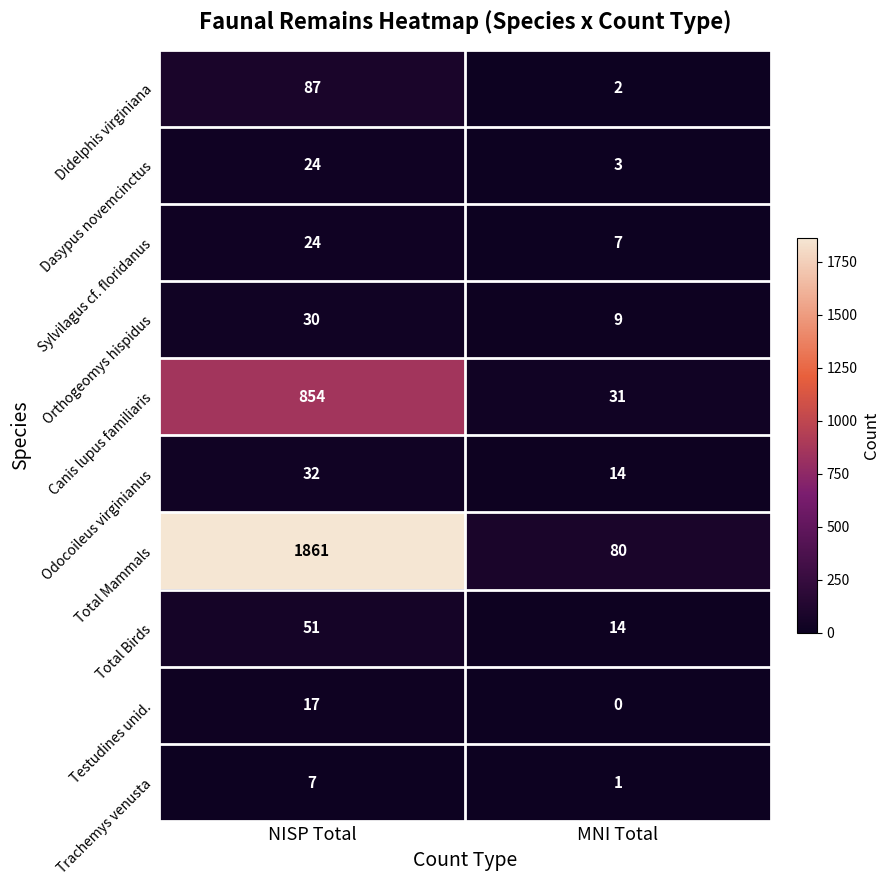

Which series has the largest total across all categories?

Total Mammals